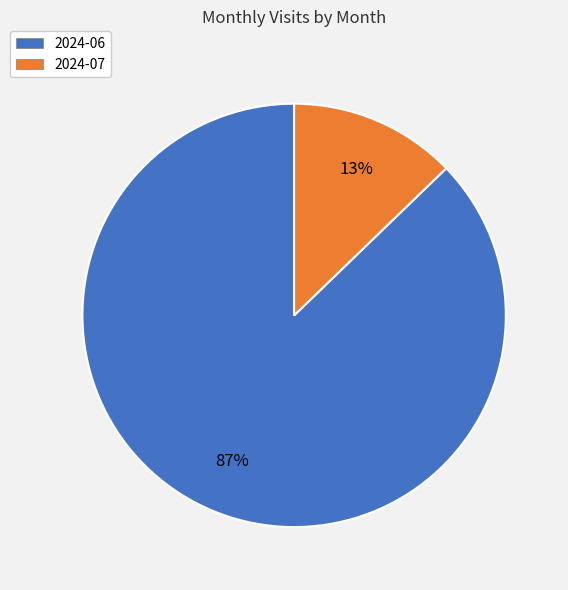

To the nearest percent, what percentage of the pie is 2024-06?

87%